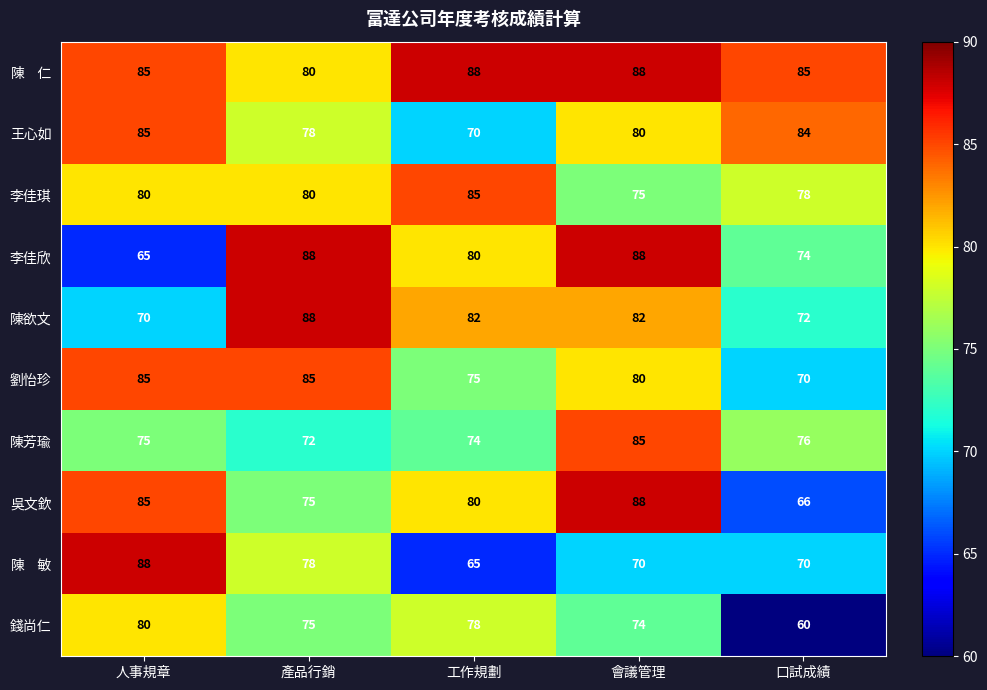

What is the sum of all 陳芳瑜 values?

382